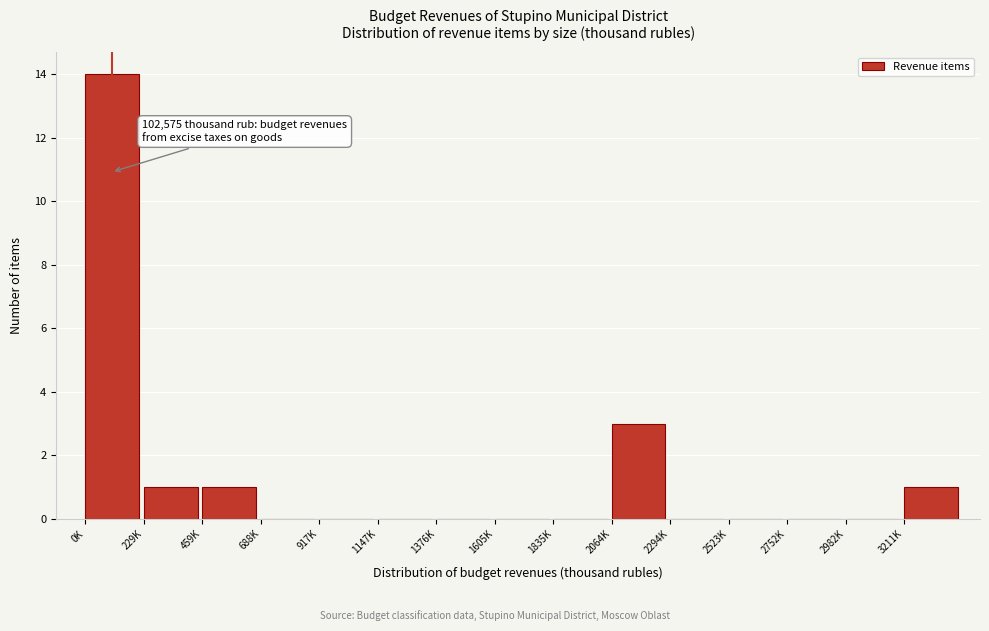

Reading right to left, list all the values displayed in this chart.

3211K=1	2982K=0	2752K=0	2523K=0	2294K=0	2064K=3	1835K=0	1605K=0	1376K=0	1147K=0	917K=0	688K=0	459K=1	229K=1	0K=14